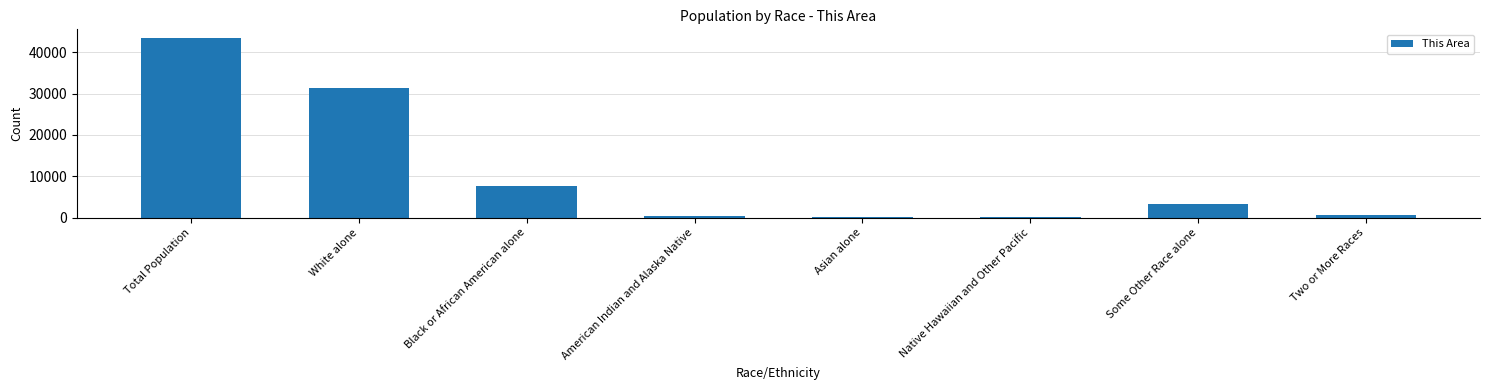

At which label is the value closest to 21745?

White alone